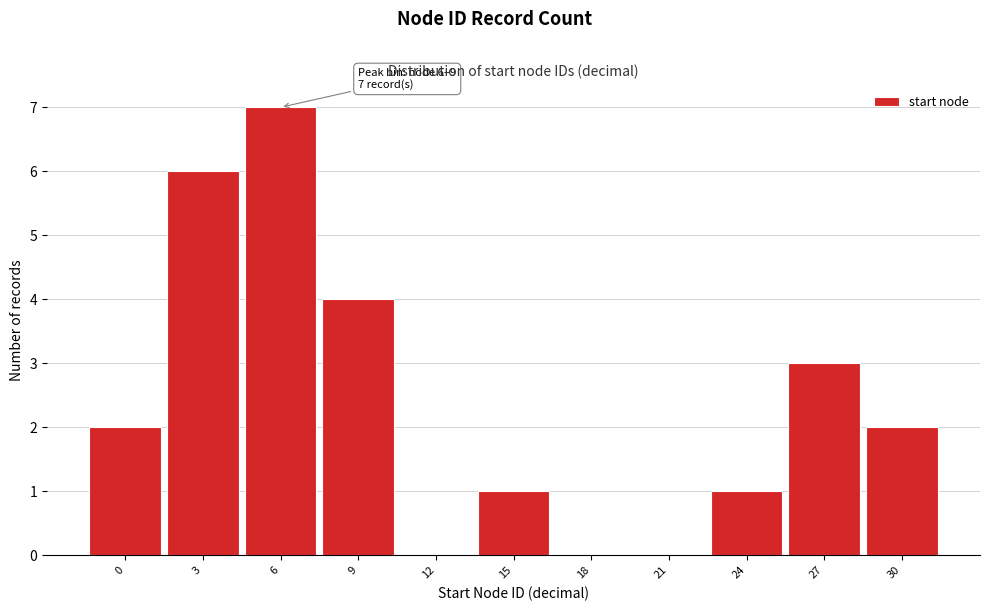

Reading right to left, list all the values displayed in this chart.

30=2	27=3	24=1	21=0	18=0	15=1	12=0	9=4	6=7	3=6	0=2